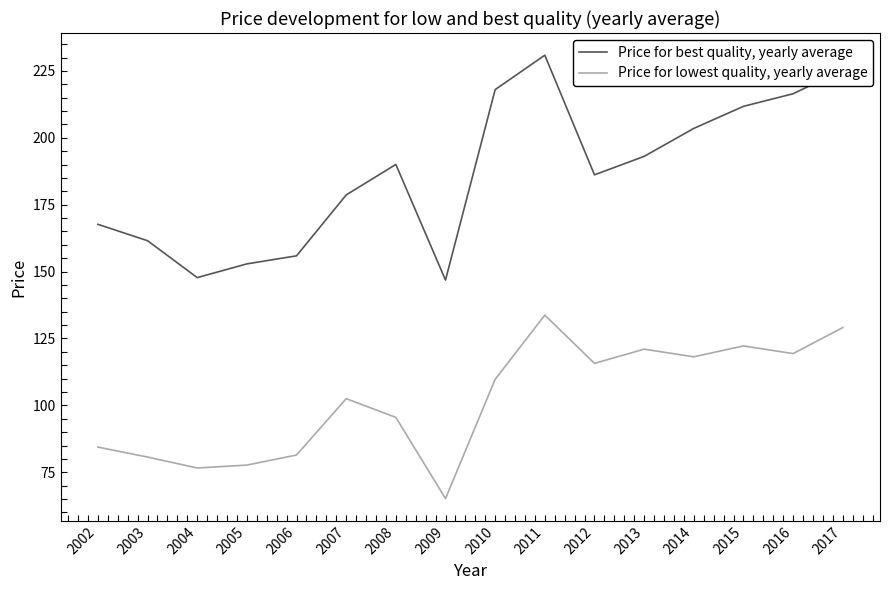

What are all the series names shown in the legend?

Price for best quality, yearly average, Price for lowest quality, yearly average